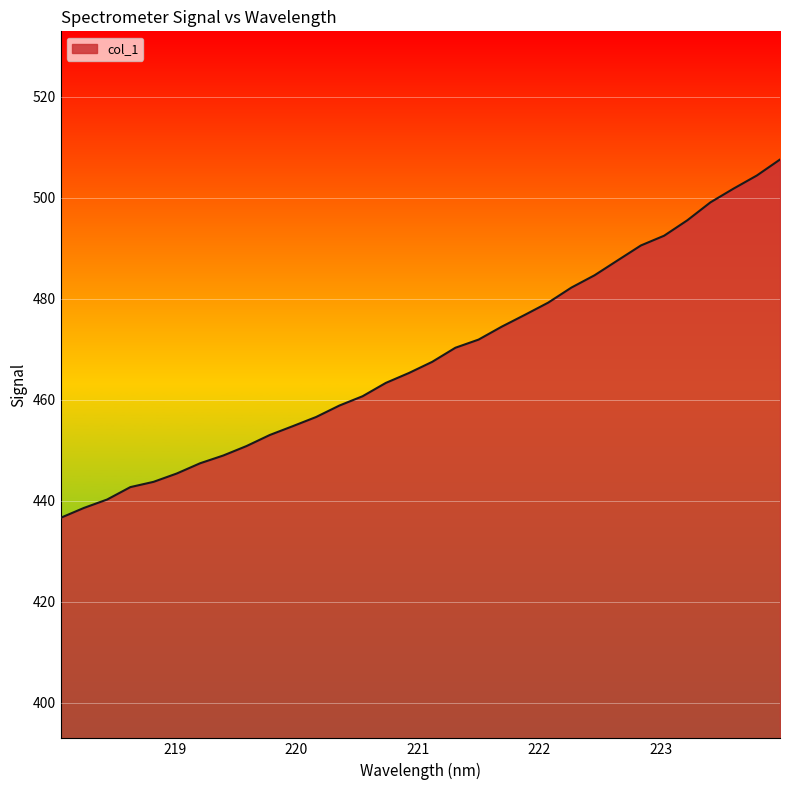

What is the greatest value displayed?

507.6